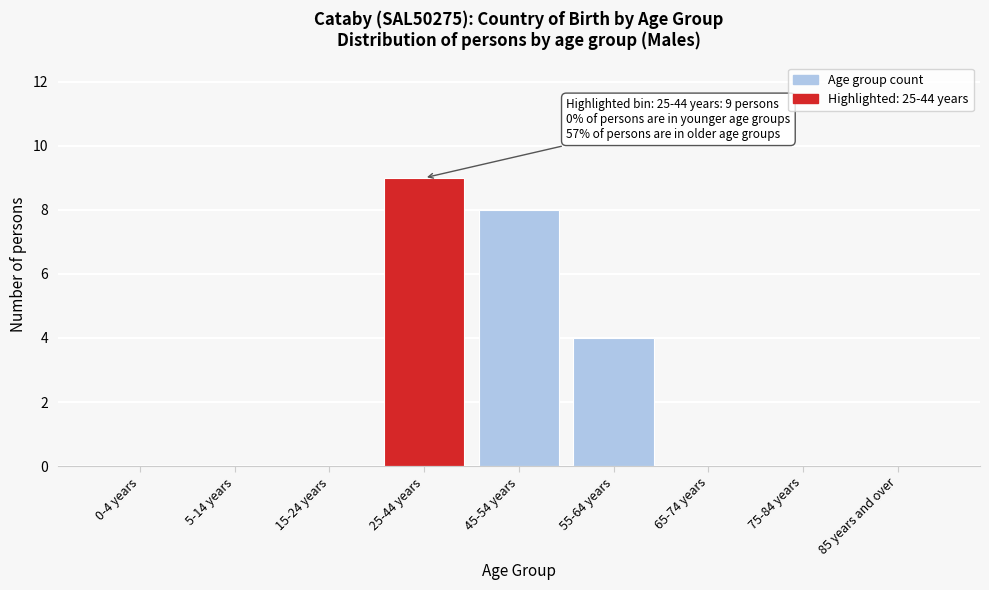

Reading right to left, list all the values displayed in this chart.

85 years and over=0	75-84 years=0	65-74 years=0	55-64 years=4	45-54 years=8	25-44 years=9	15-24 years=0	5-14 years=0	0-4 years=0